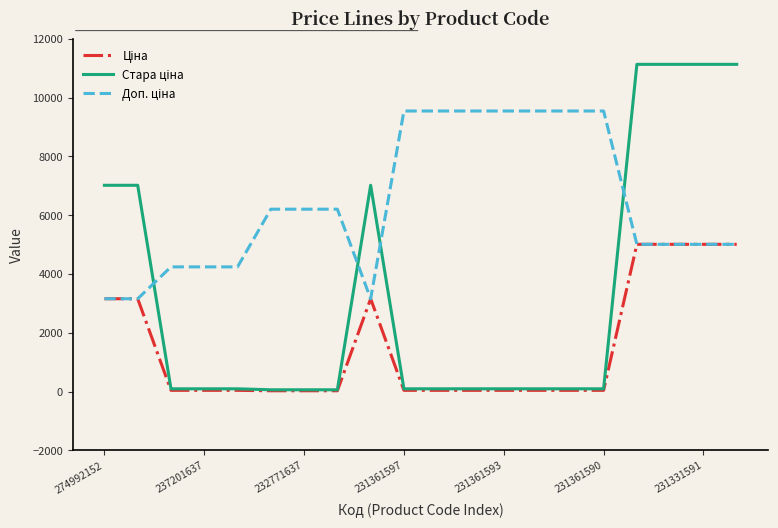

List the labels in order of Доп. ціна value, smallest first.

274992152, 237201637, 8, 232771637, 231361597, 231361593, 16, 17, 18, 19, 231361590, 231331591, 7, 9, 10, 11, 12, 13, 14, 15